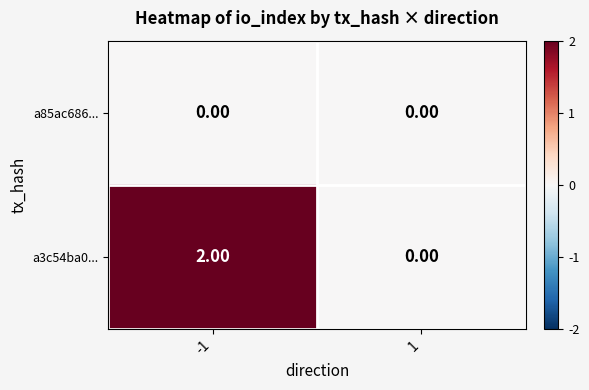

Is the value of a85ac686... at -1 greater than the value of a3c54ba0... at -1?

No